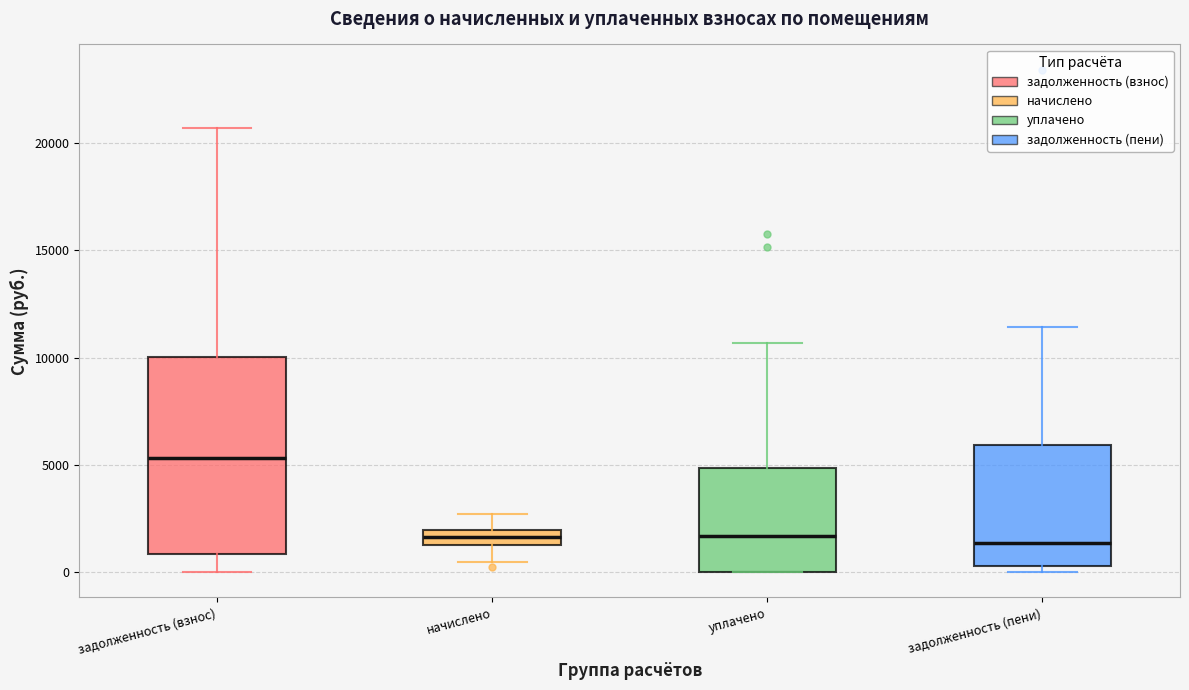

Where does the median line of the box for задолженность (пени) sit on the y-axis? The values are not printed on the chart, so give them approximately, as read against the axis.

1500